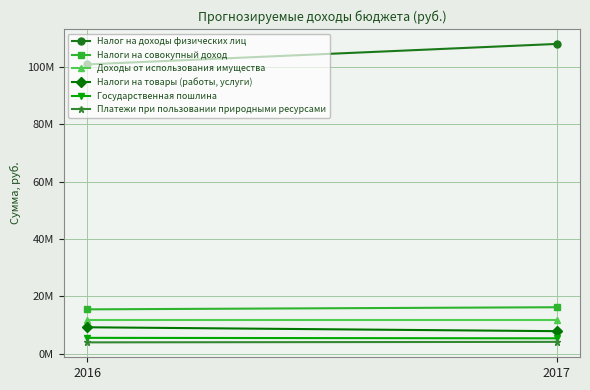

How many values in the Платежи при пользовании природными ресурсами series are below 4182000?

1